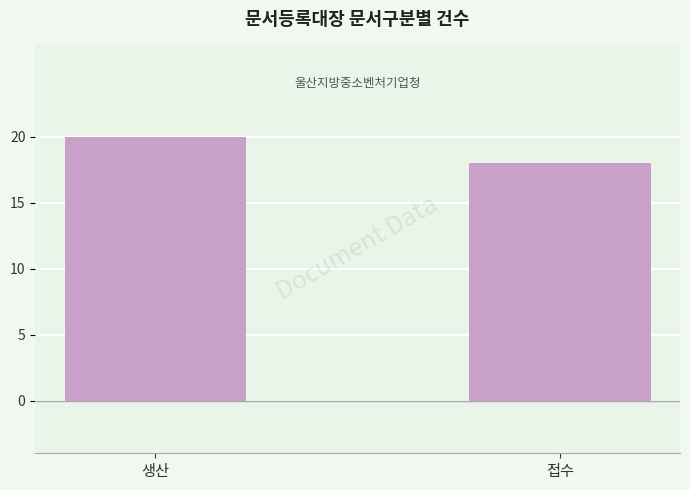

Rank the categories by value from lowest to highest.

접수, 생산